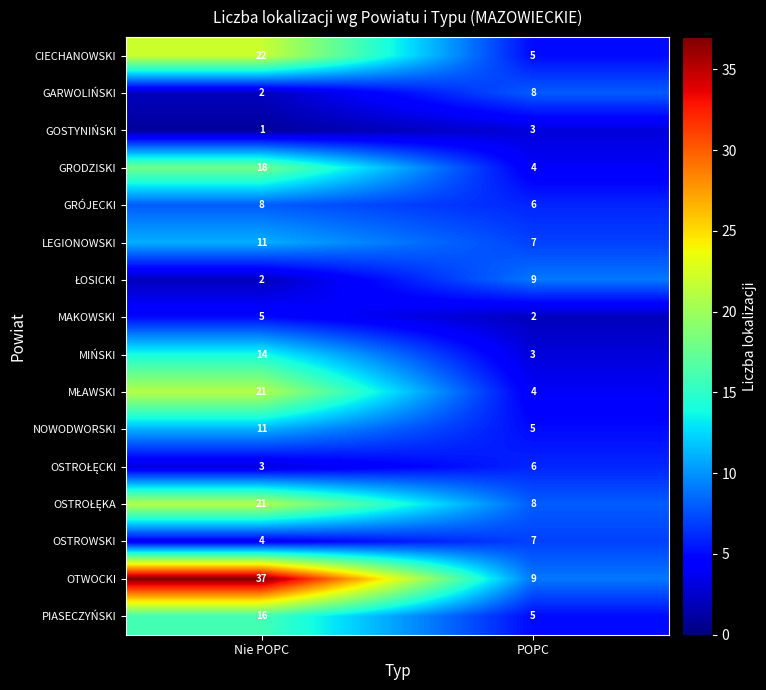

Which series has the largest total across all categories?

OTWOCKI